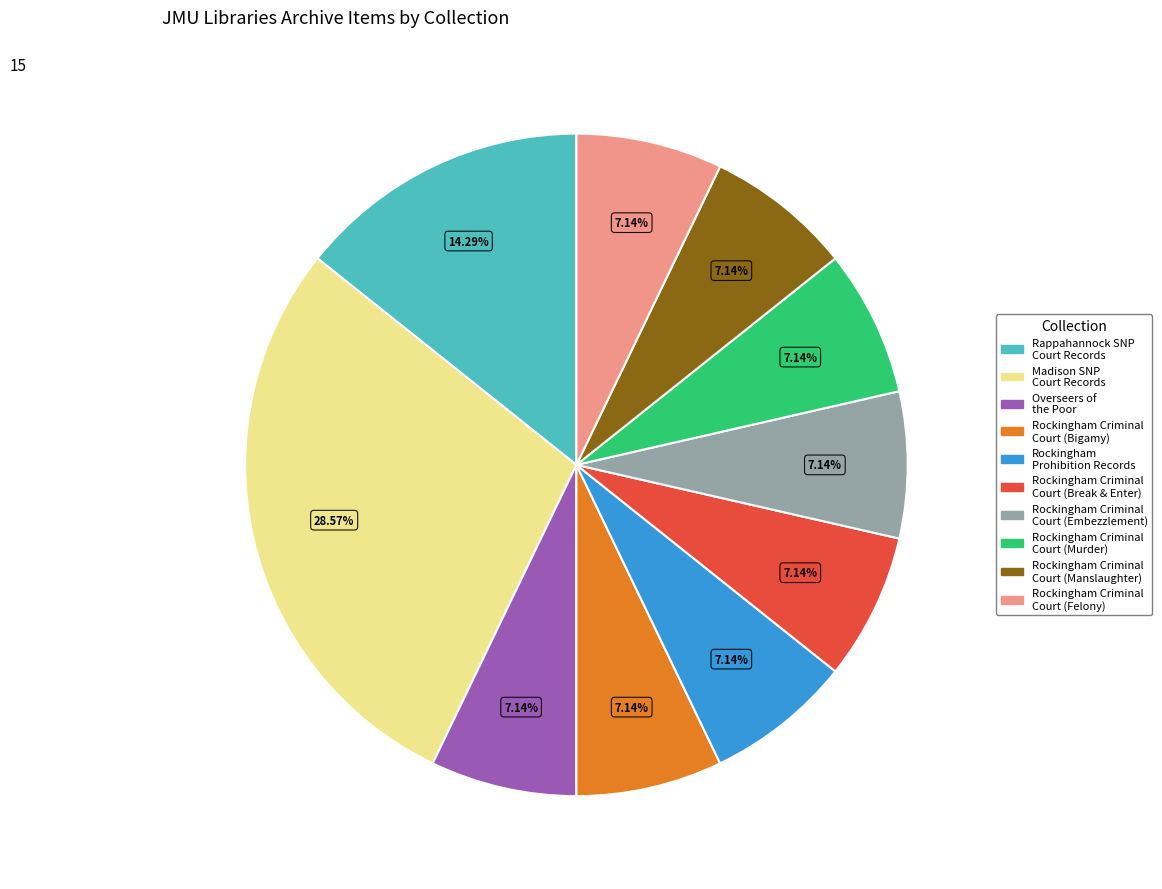

Does any single category account for the majority?

No